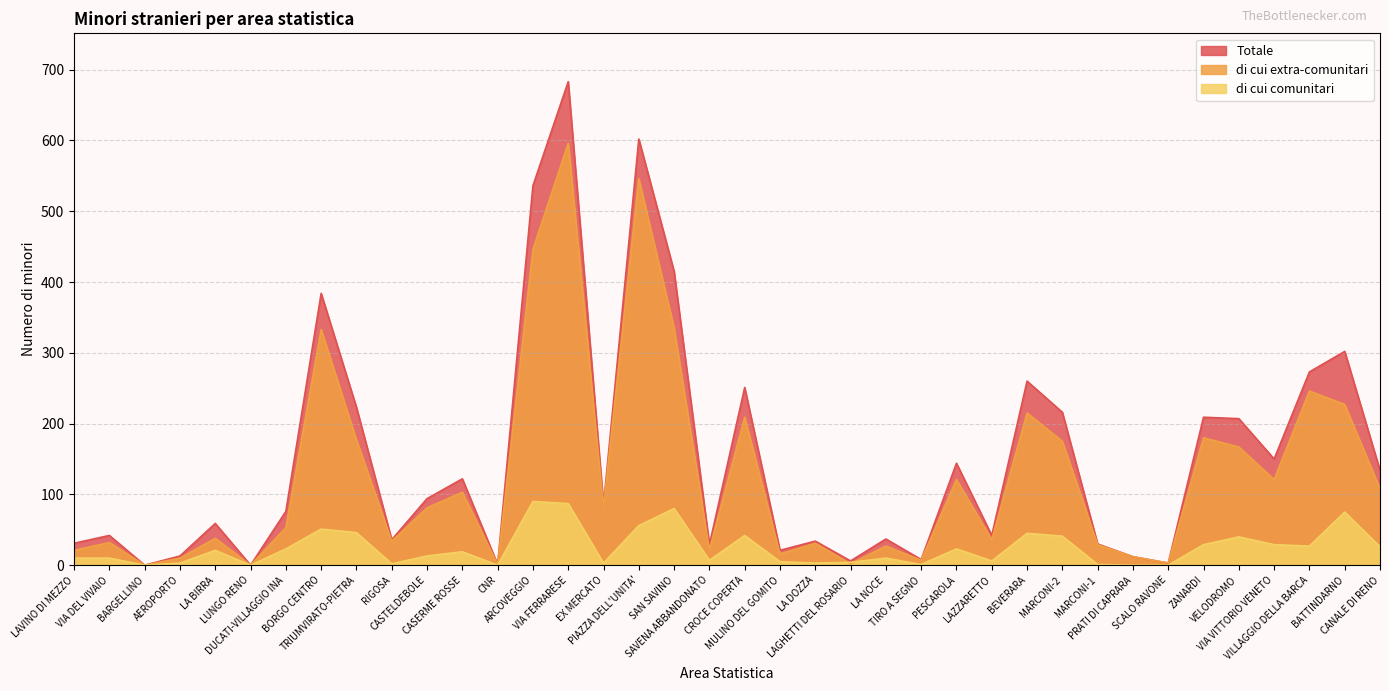

What is the value of the di cui comunitari point at the 10th from the left?

2